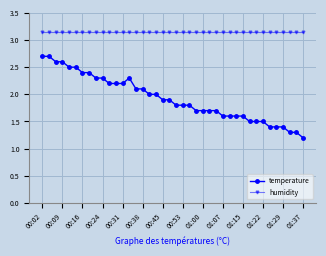

What is the minimum value shown in the chart?

1.2